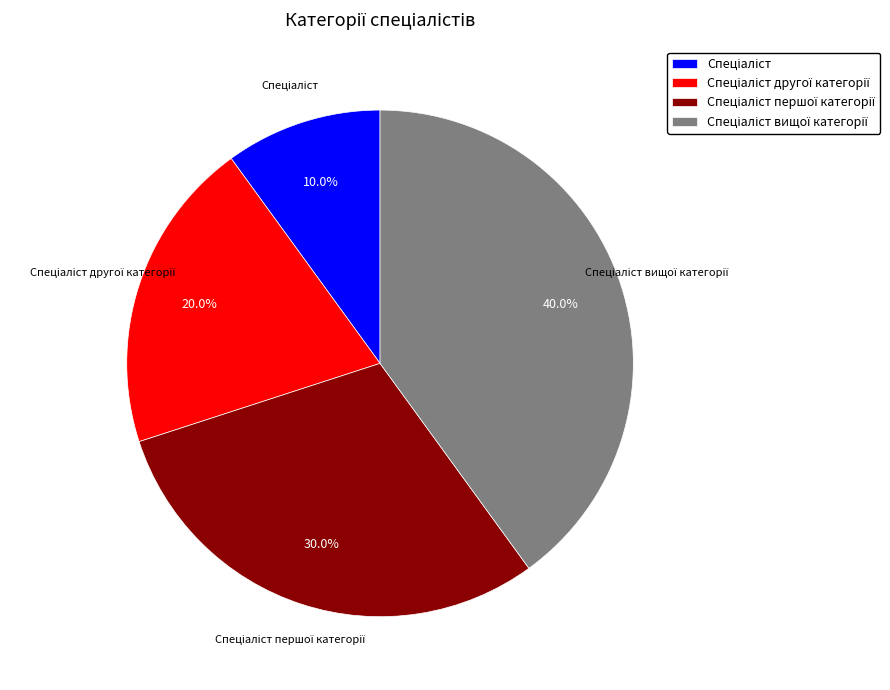

Is there a majority slice in this chart?

No